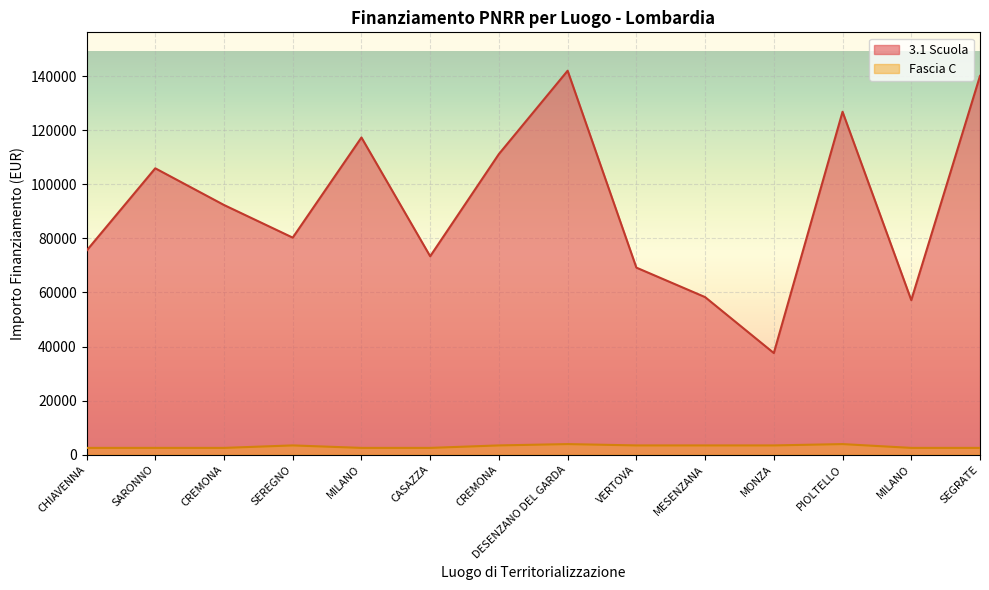

Does the chart display data point markers on the line(s)?

No